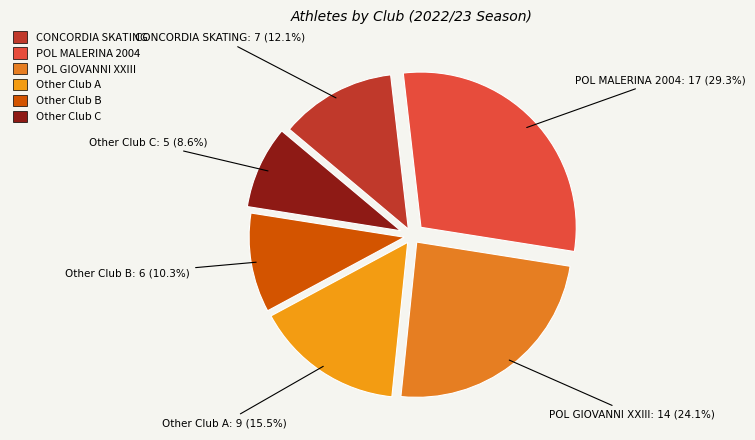

Which category has the biggest portion of the pie?

POL MALERINA 2004